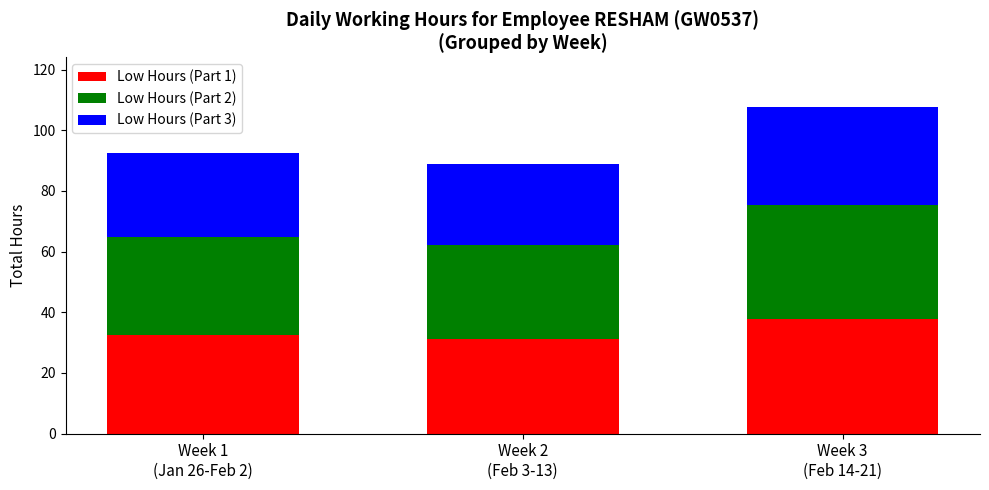

Reading right to left, transcribe the values for Low Hours (Part 1).

37.7	31.1	32.4